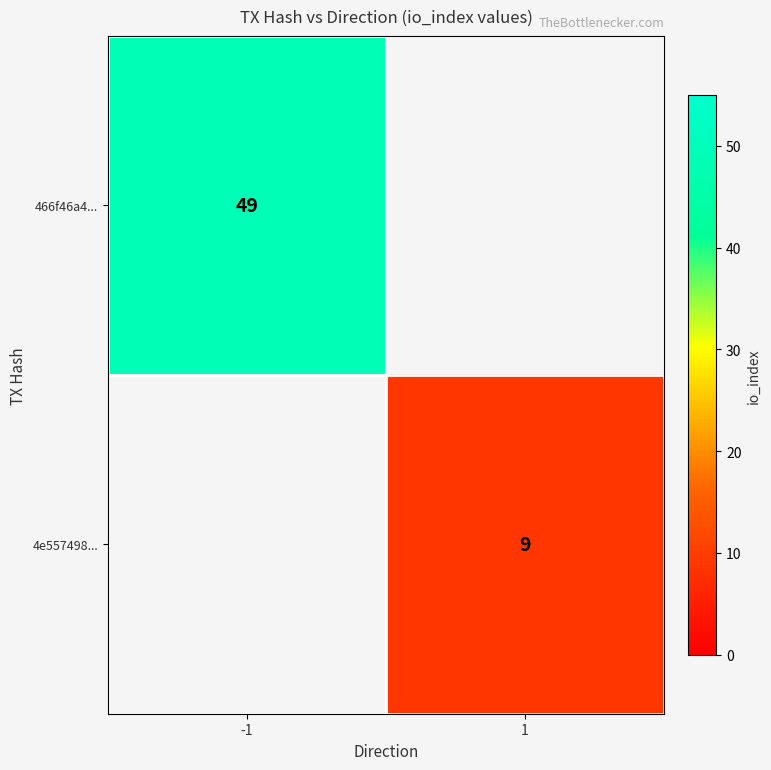

Is the value of 466f46a4... at -1 greater than the value of 4e557498... at 1?

Yes